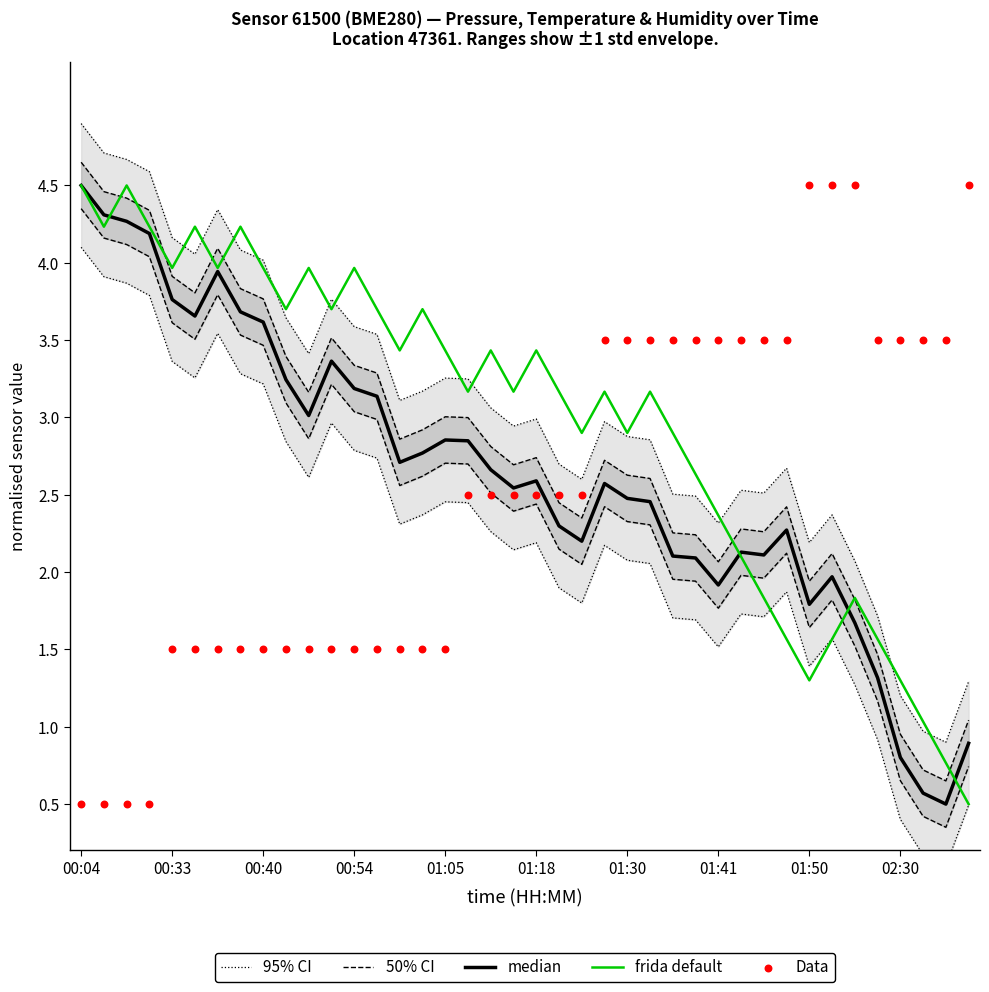

What is the total value across all series at 22?

11.4